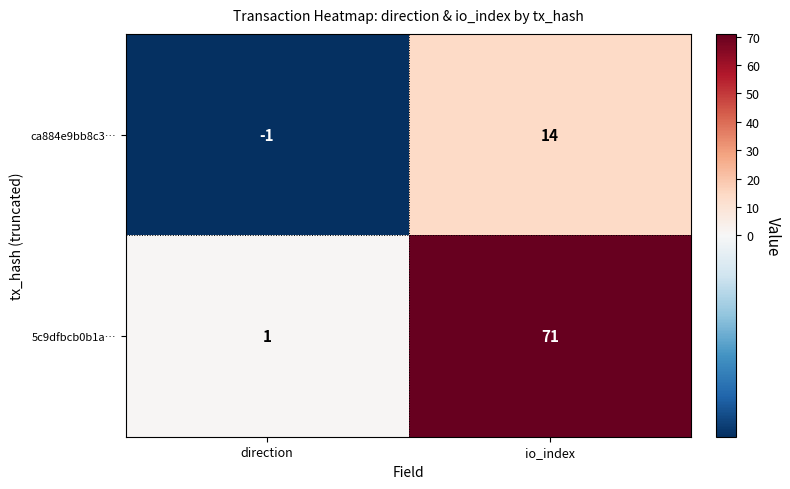

Which series has the largest total across all categories?

5c9dfbcb0b1a…